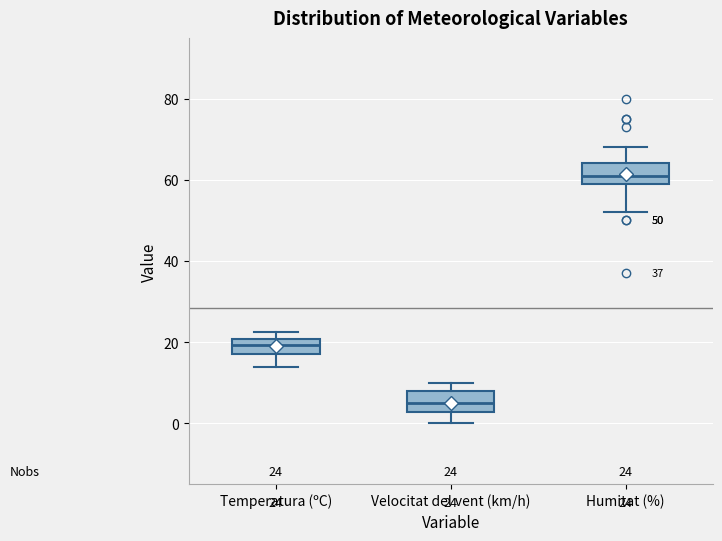

Which box has the lowest median line?

Velocitat del vent (km/h)